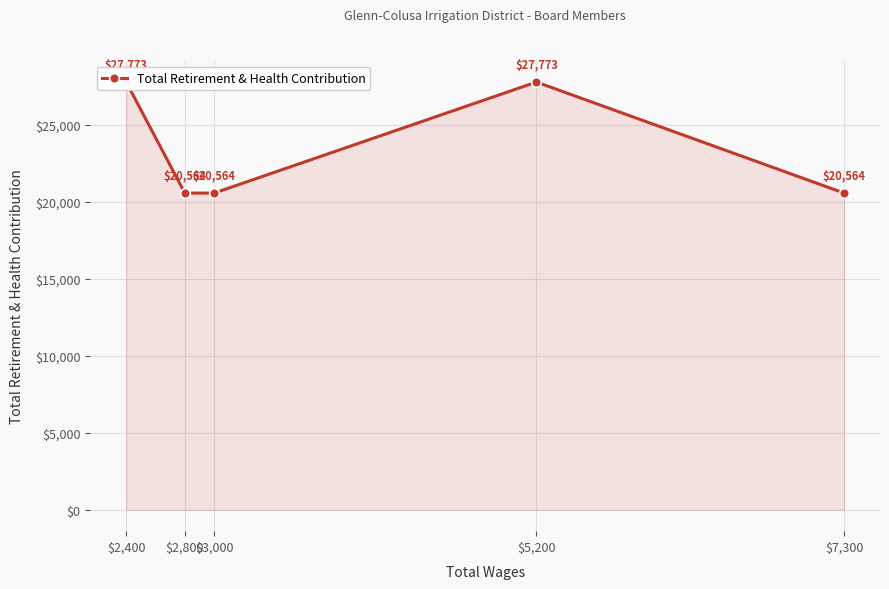

True or false: the data has more than 1 interior local peaks.

False